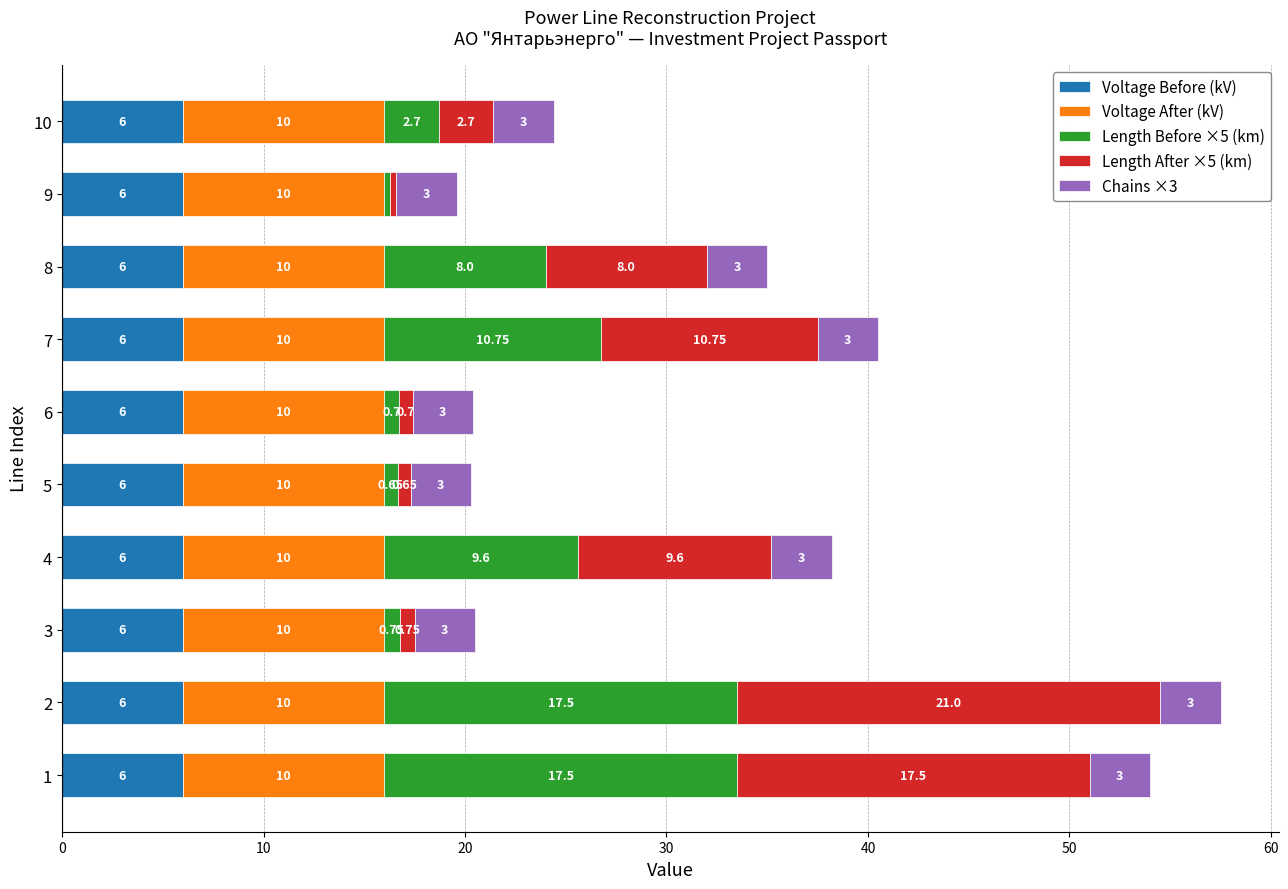

What is the average value of the Voltage Before (kV) series?

6.0